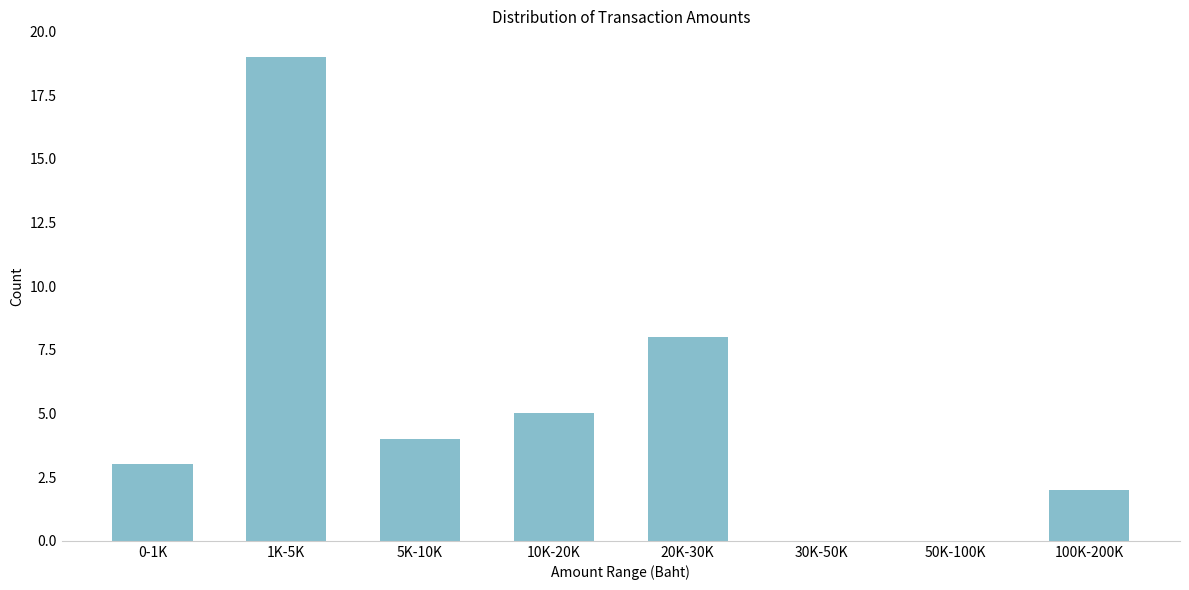

Reading right to left, extract all data points from this chart.

100K-200K=2	50K-100K=0	30K-50K=0	20K-30K=8	10K-20K=5	5K-10K=4	1K-5K=19	0-1K=3